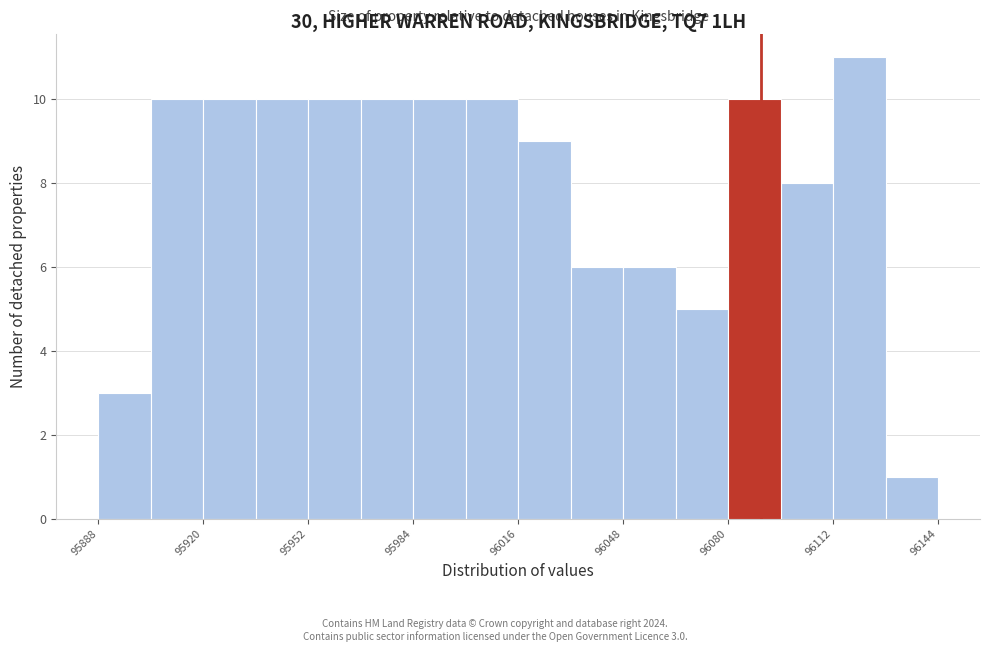

Around what value on the x-axis is the tallest bar? Give the approximate position of its centre, as read against the axis.

96120